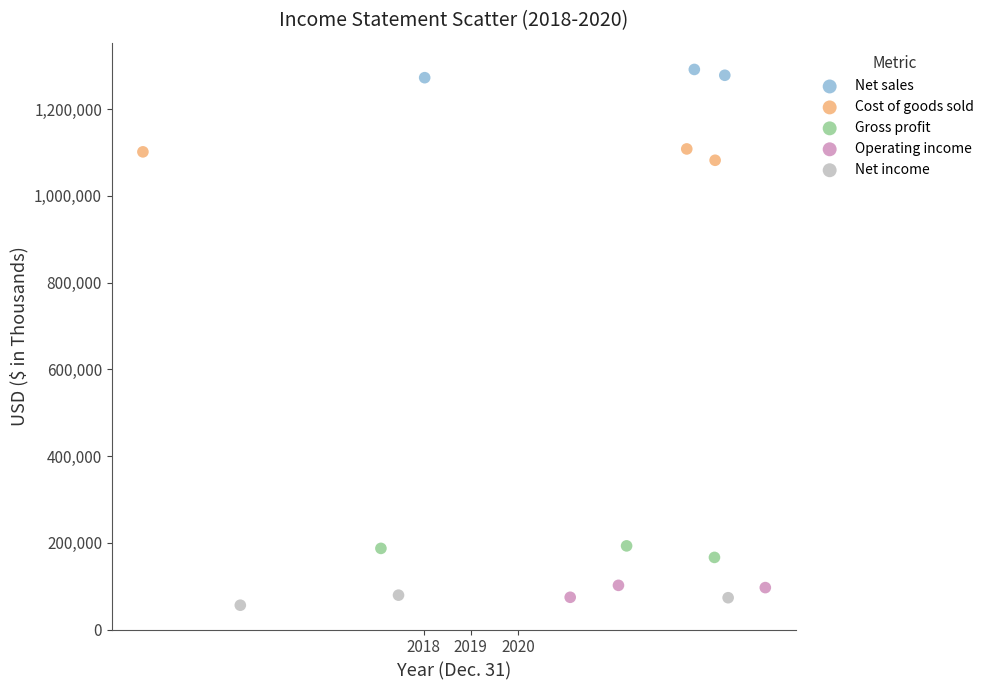

What are all the series names shown in the legend?

Net sales, Cost of goods sold, Gross profit, Operating income, Net income